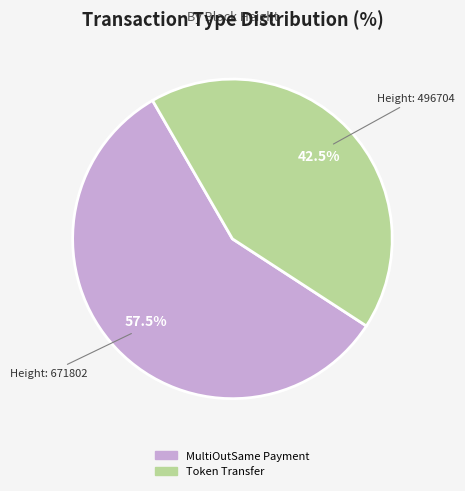

Is there a majority slice in this chart?

Yes